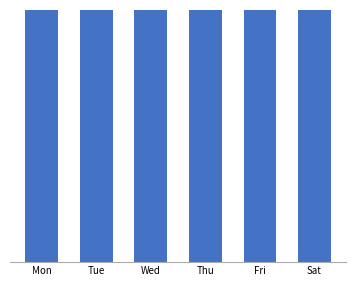

The value at Sat is 21.1. True or false?

True